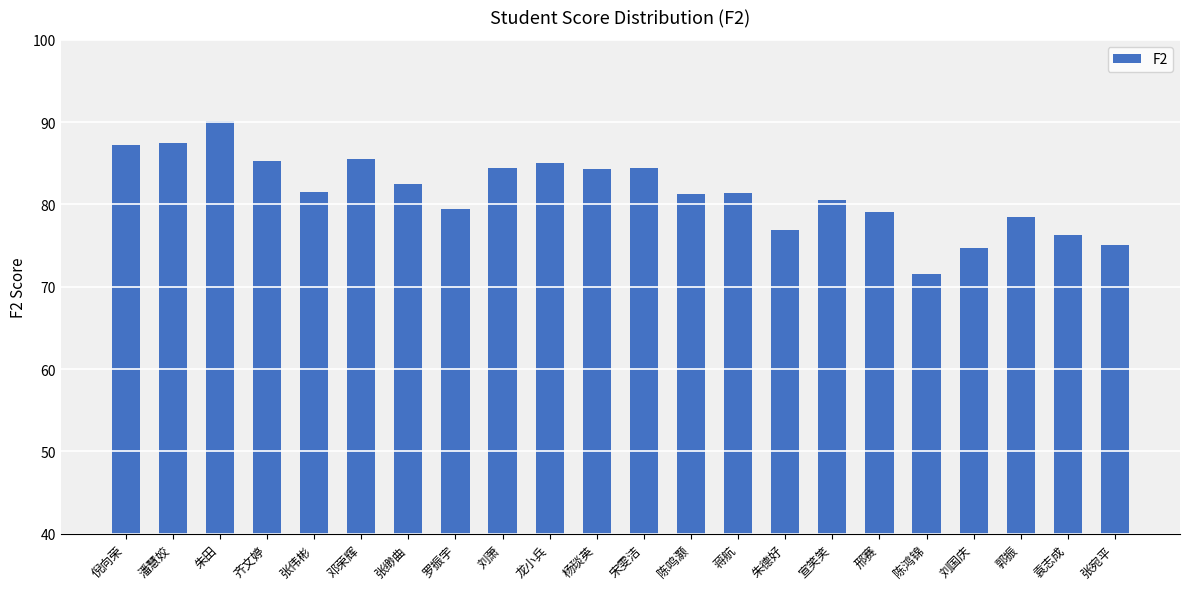

What position from the right is 蒋航?

9